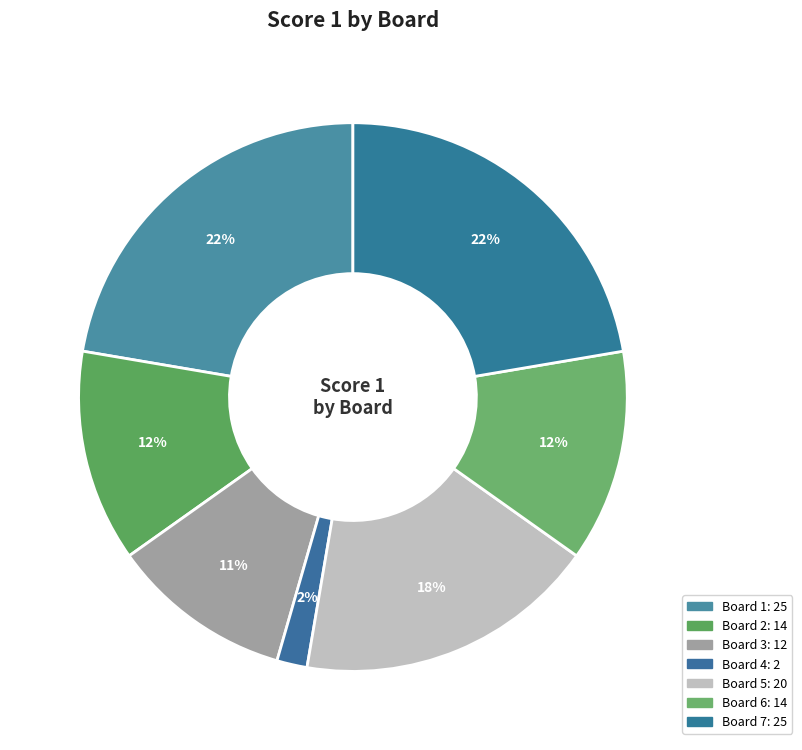

What percentage is the Board 1 slice, to the nearest percent?

22%